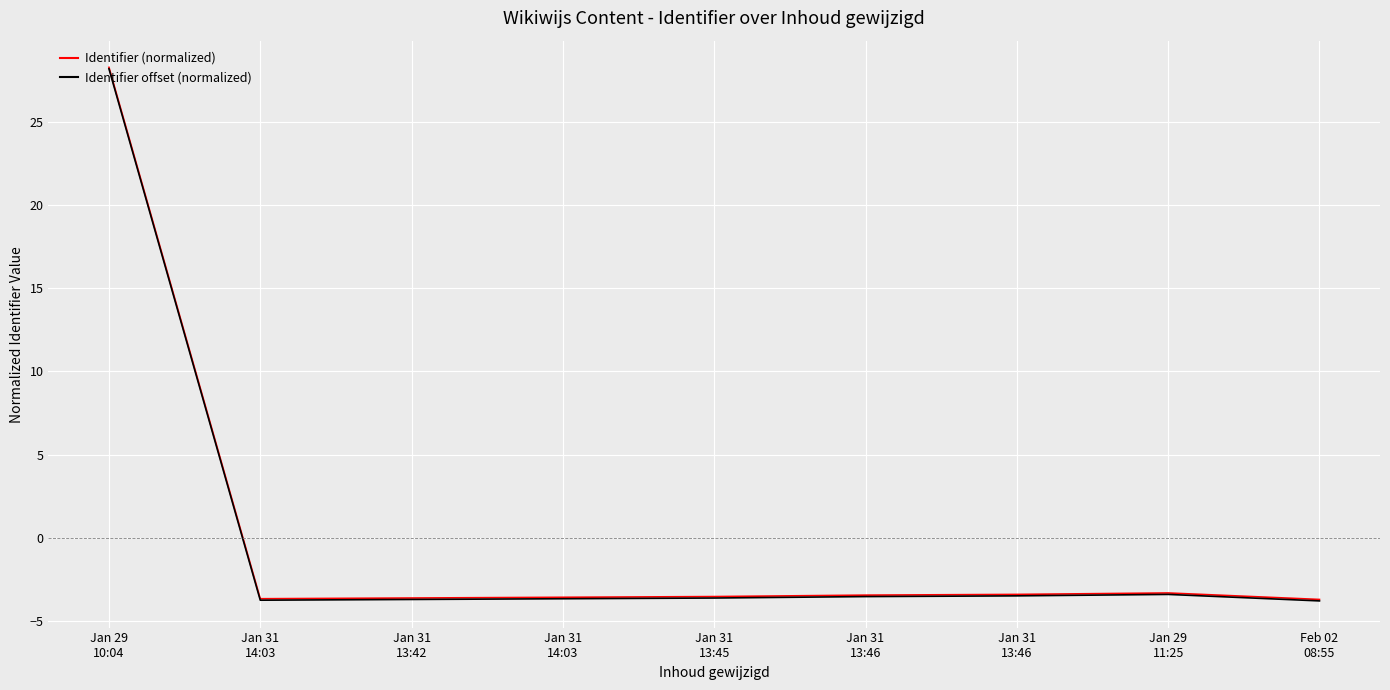

How many interior local peaks does the Identifier offset (normalized) series have?

1